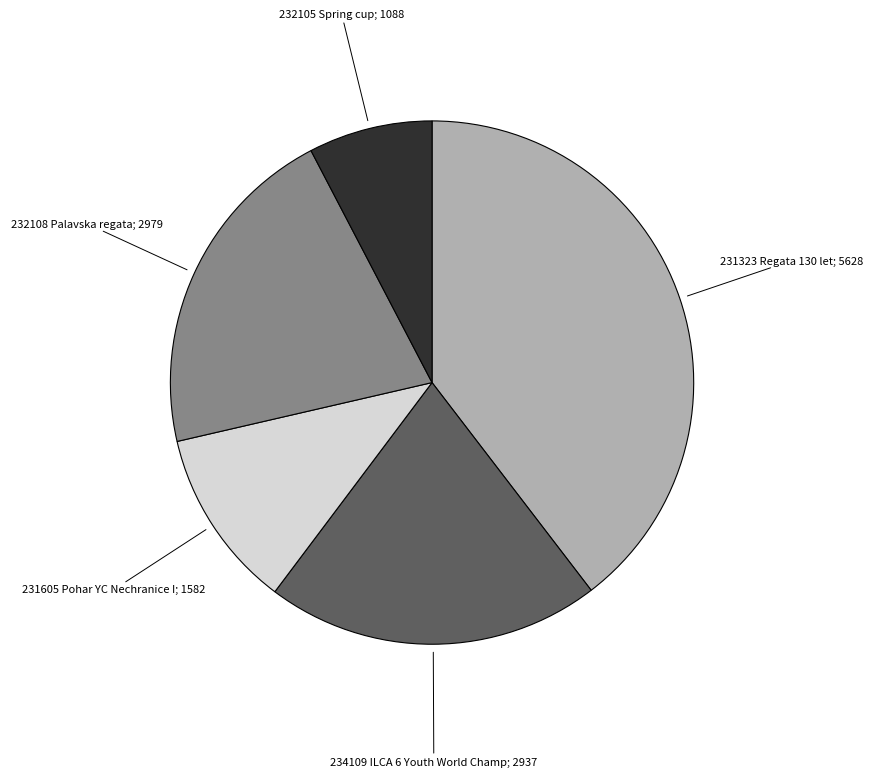

How many segments does this pie chart have?

5